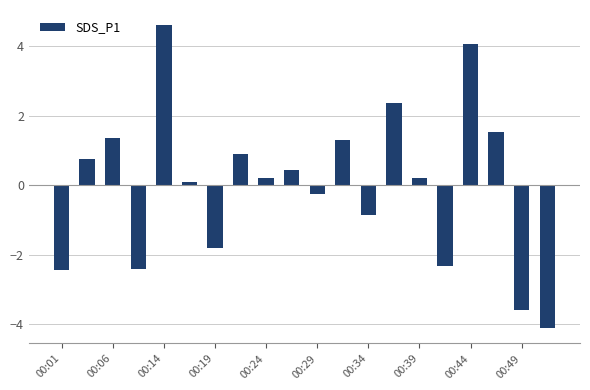

What is the difference between the maximum and second lowest values?

8.2